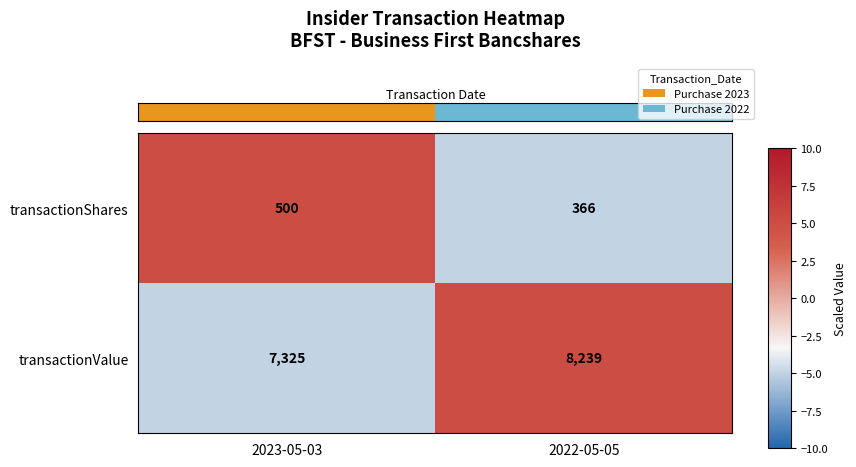

Read the transactionShares value at 2023-05-03.

500